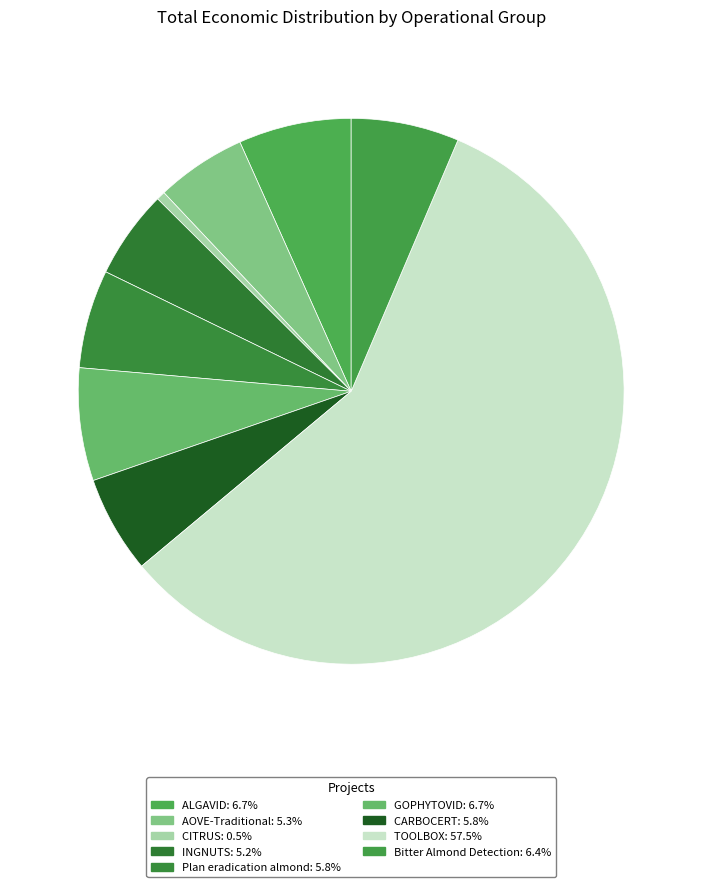

Combined, do CITRUS and TOOLBOX account for over 50%?

Yes